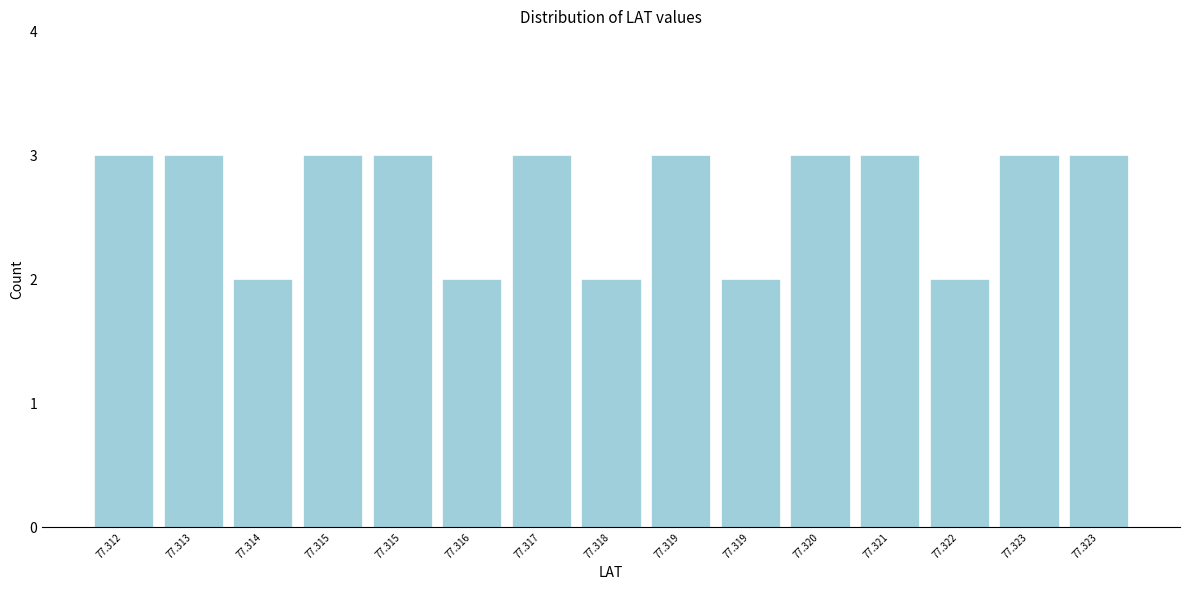

How many data points does each series have?

15